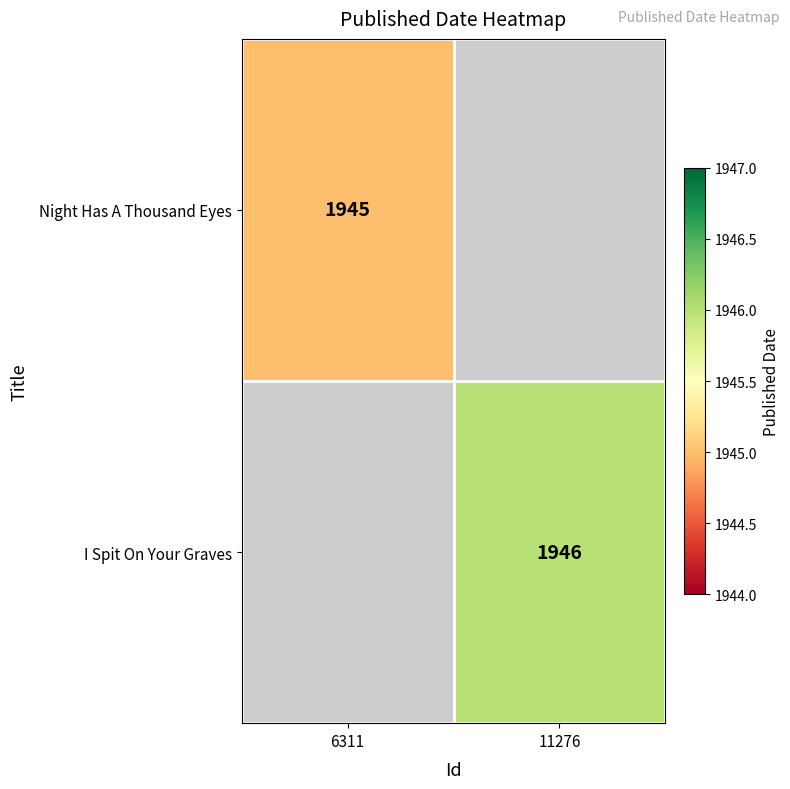

Is it true that I Spit On Your Graves equals 1946 at 11276?

True